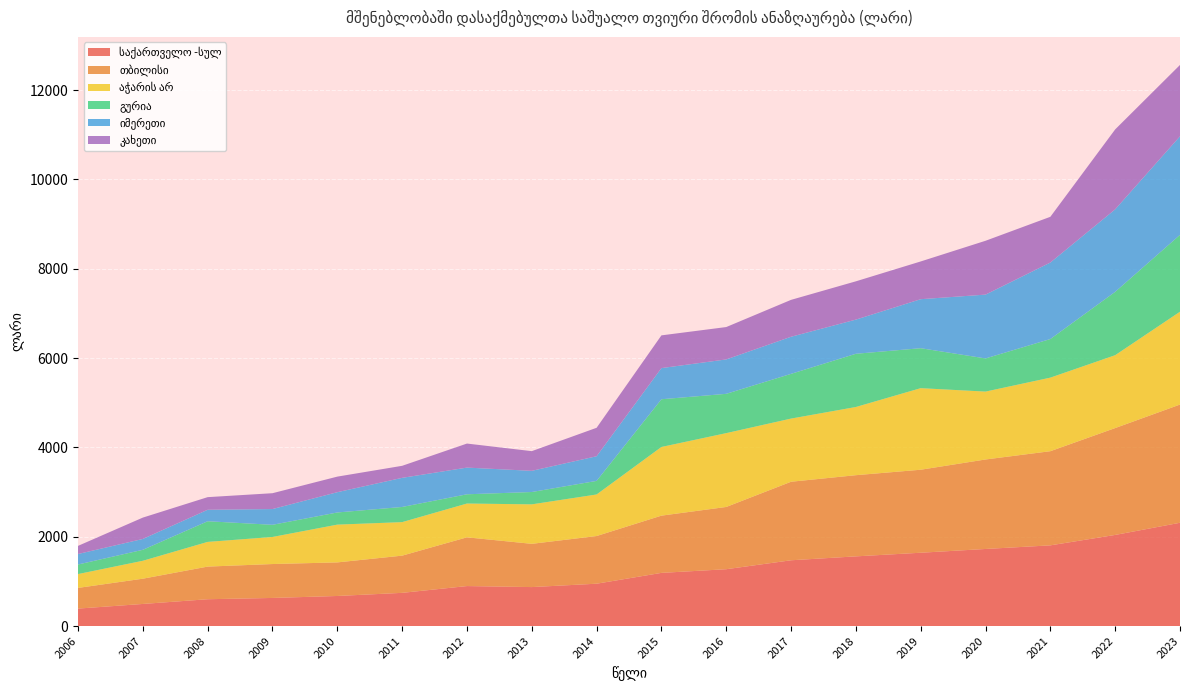

Reading left to right, what are all the values shown in this chart?

საქართველო -სულ: 2006=391.0	2007=495.0	2008=600.8	2009=629.5	2010=673.5	2011=743.6	2012=895.5	2013=872.8	2014=948.3	2015=1190.7	2016=1272.9	2017=1473.0	2018=1560.5	2019=1641.8	2020=1726.0	2021=1807.0	2022=2040.4	2023=2312.9
თბილისი: 2006=463.2	2007=565.6	2008=730.6	2009=759.3	2010=751.9	2011=833.0	2012=1091.4	2013=968.3	2014=1067.4	2015=1281.6	2016=1393.8	2017=1758.3	2018=1817.6	2019=1858.6	2020=2003.9	2021=2108.1	2022=2392.9	2023=2646.7
აჭარის არ: 2006=310.0	2007=401.3	2008=553.0	2009=606.2	2010=845.7	2011=750.6	2012=756.6	2013=883.9	2014=930.6	2015=1537.6	2016=1653.2	2017=1414.3	2018=1527.0	2019=1826.2	2020=1520.0	2021=1647.3	2022=1631.6	2023=2078.6
გურია: 2006=214.3	2007=245.6	2008=462.5	2009=272.3	2010=272.2	2011=339.4	2012=207.1	2013=276.3	2014=304.0	2015=1068.6	2016=879.9	2017=1001.6	2018=1191.6	2019=894.7	2020=742.6	2021=864.3	2022=1418.7	2023=1720.7
იმერეთი: 2006=235.1	2007=243.2	2008=257.2	2009=352.7	2010=454.1	2011=651.9	2012=597.4	2013=474.4	2014=552.0	2015=697.3	2016=770.3	2017=830.5	2018=764.9	2019=1097.5	2020=1428.8	2021=1712.9	2022=1847.2	2023=2207.3
კახეთი: 2006=181.7	2007=477.9	2008=282.4	2009=354.6	2010=348.5	2011=269.5	2012=538.3	2013=440.6	2014=637.1	2015=732.9	2016=724.7	2017=826.1	2018=857.2	2019=844.9	2020=1205.3	2021=1023.7	2022=1789.3	2023=1597.3